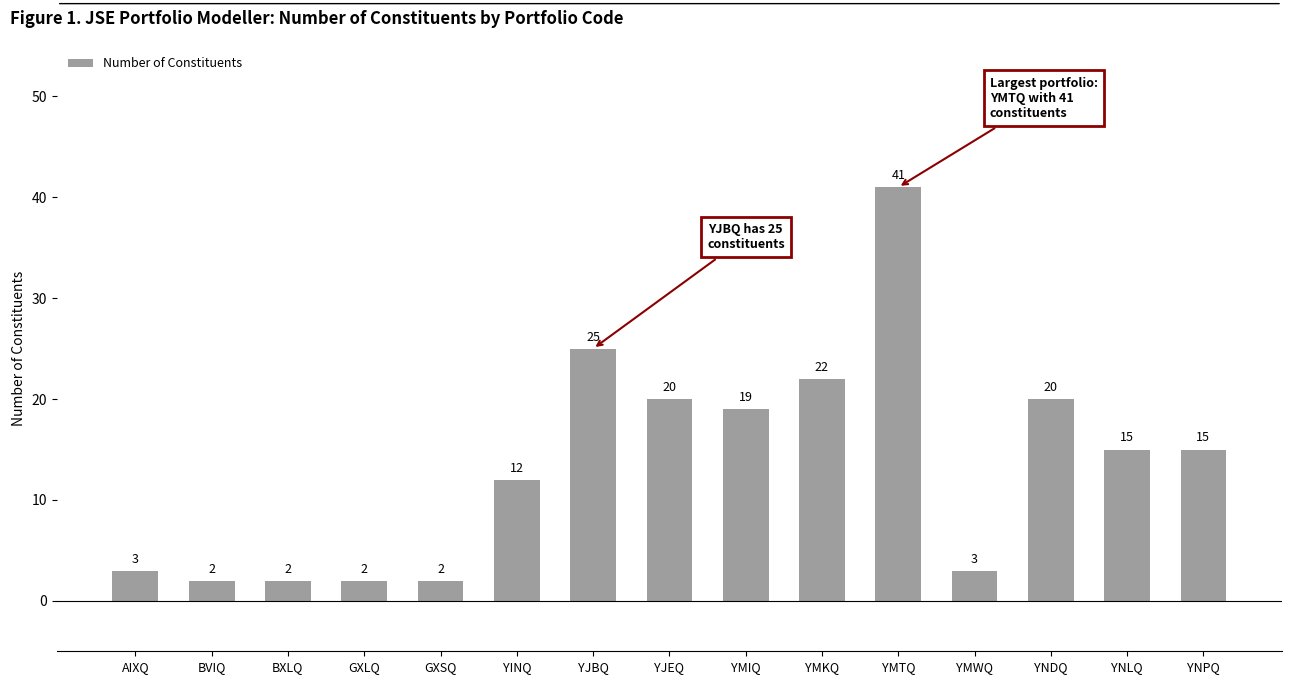

How many values are below 15?

7